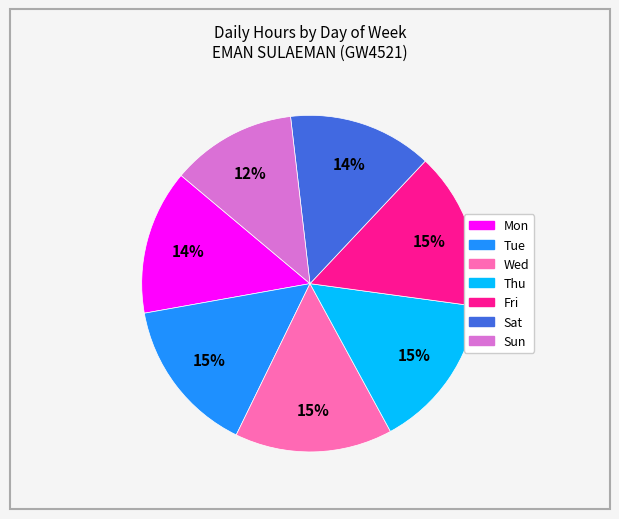

Approximately how many times larger is the value at Thu compared to Fri?

1.0